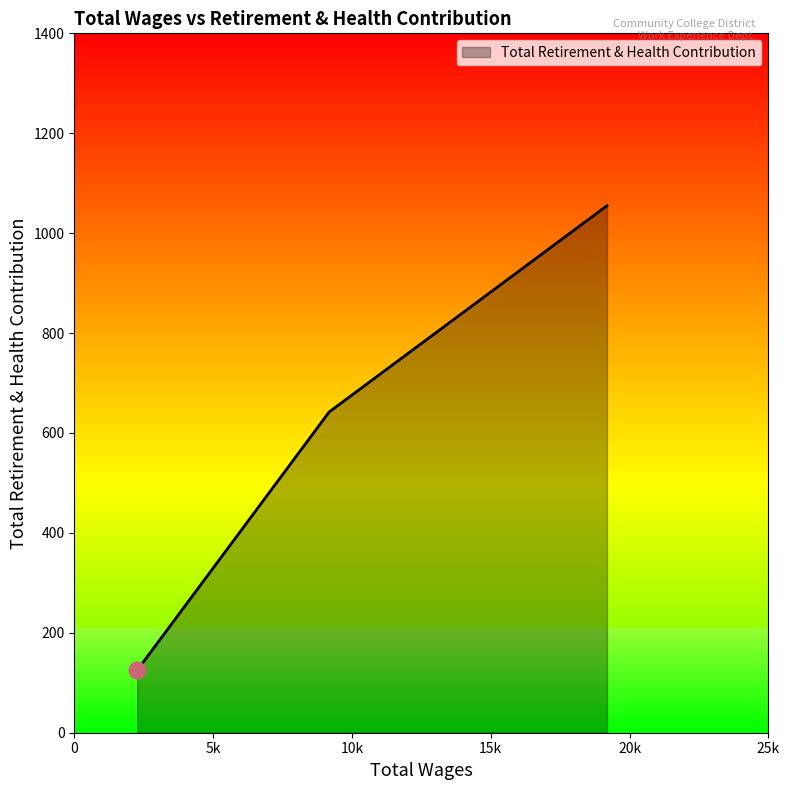

What is the smallest value displayed?

125